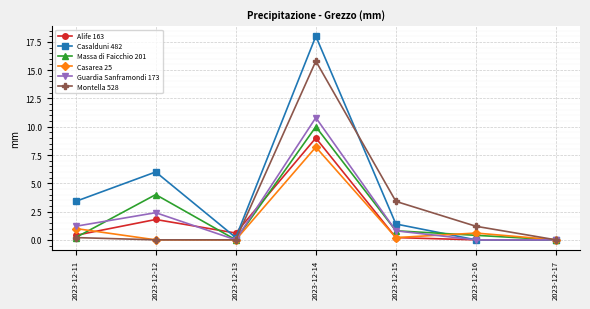

Rank the series by their maximum value, from highest to lowest.

Casalduni 482, Montella 528, Guardia Sanframondi 173, Massa di Faicchio 201, Alife 163, Casarea 25